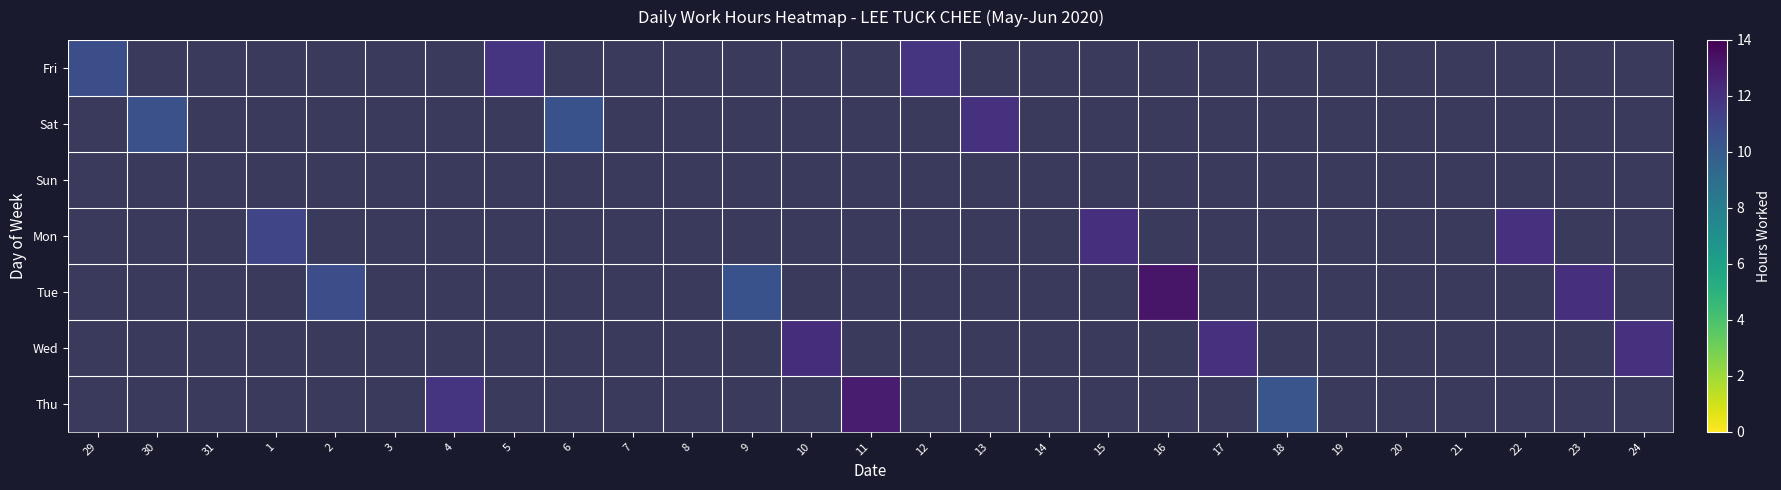

List the series in order of their overall mean, highest first.

Fri, Sat, Sun, Mon, Tue, Wed, Thu